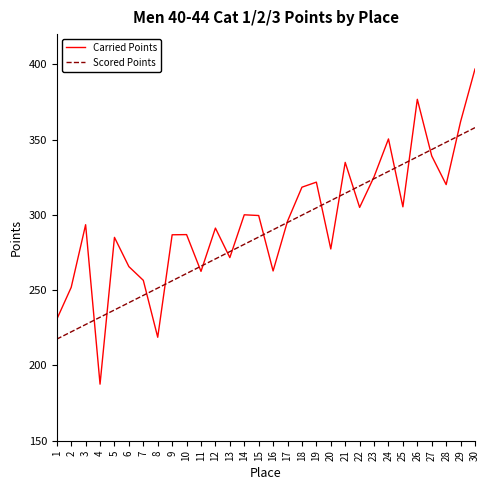

True or false: Scored Points has more than 2 points higher than both neighbors.

False